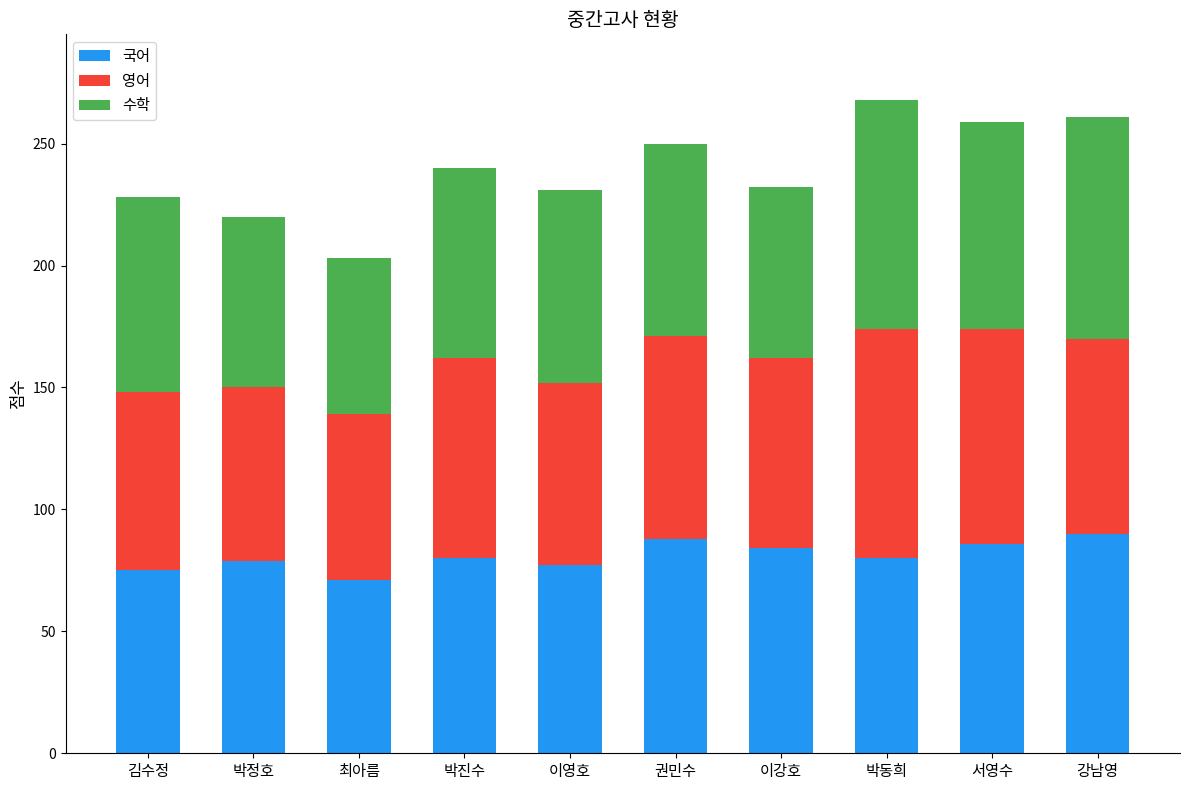

The 국어 series shows 16 at 박진수. True or false?

False